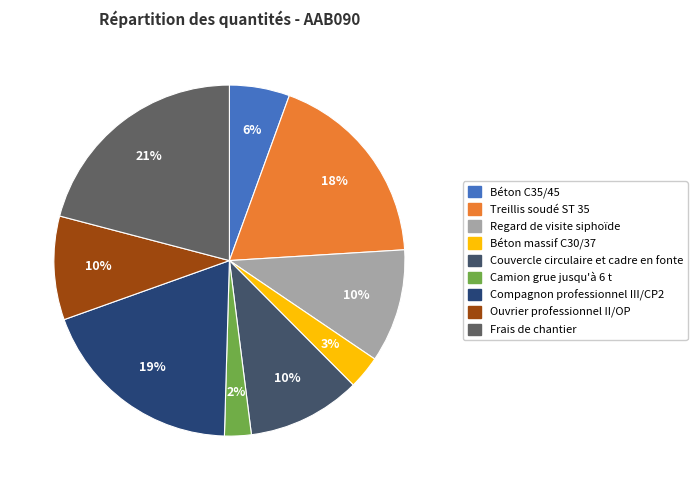

Is Compagnon professionnel III/CP2 the majority of the pie?

No